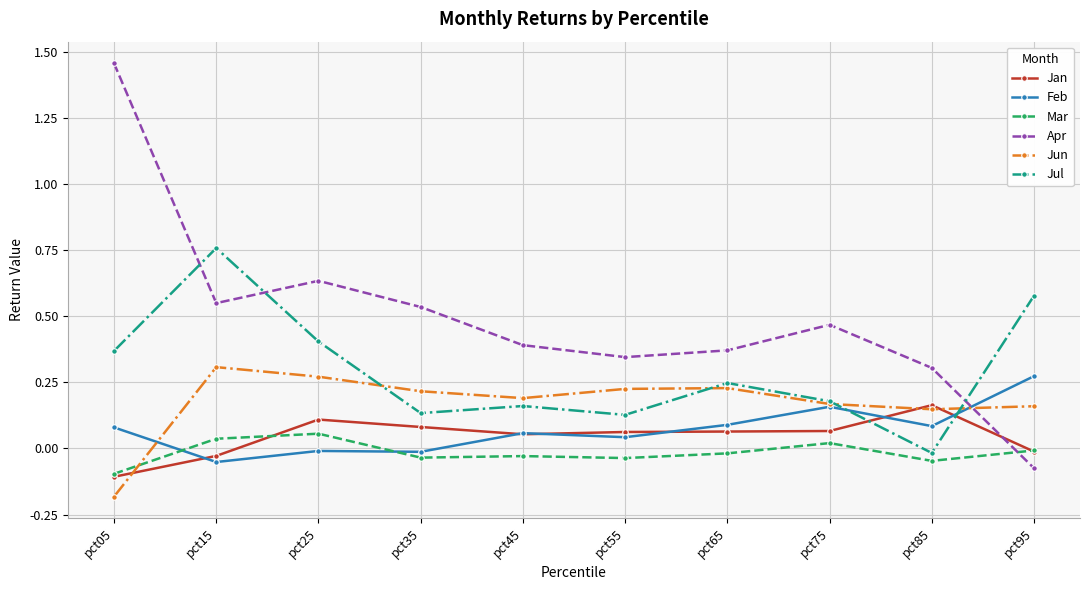

Count the number of data series in this chart.

6